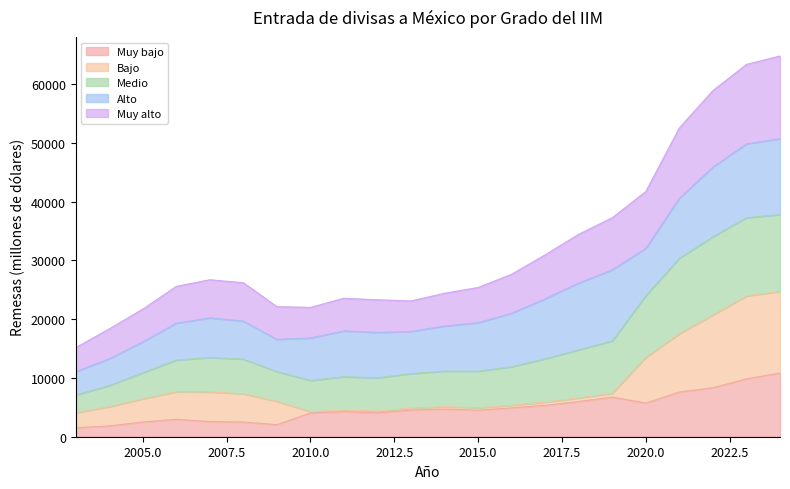

What is the total value across all series at 2010.0?

21991.3